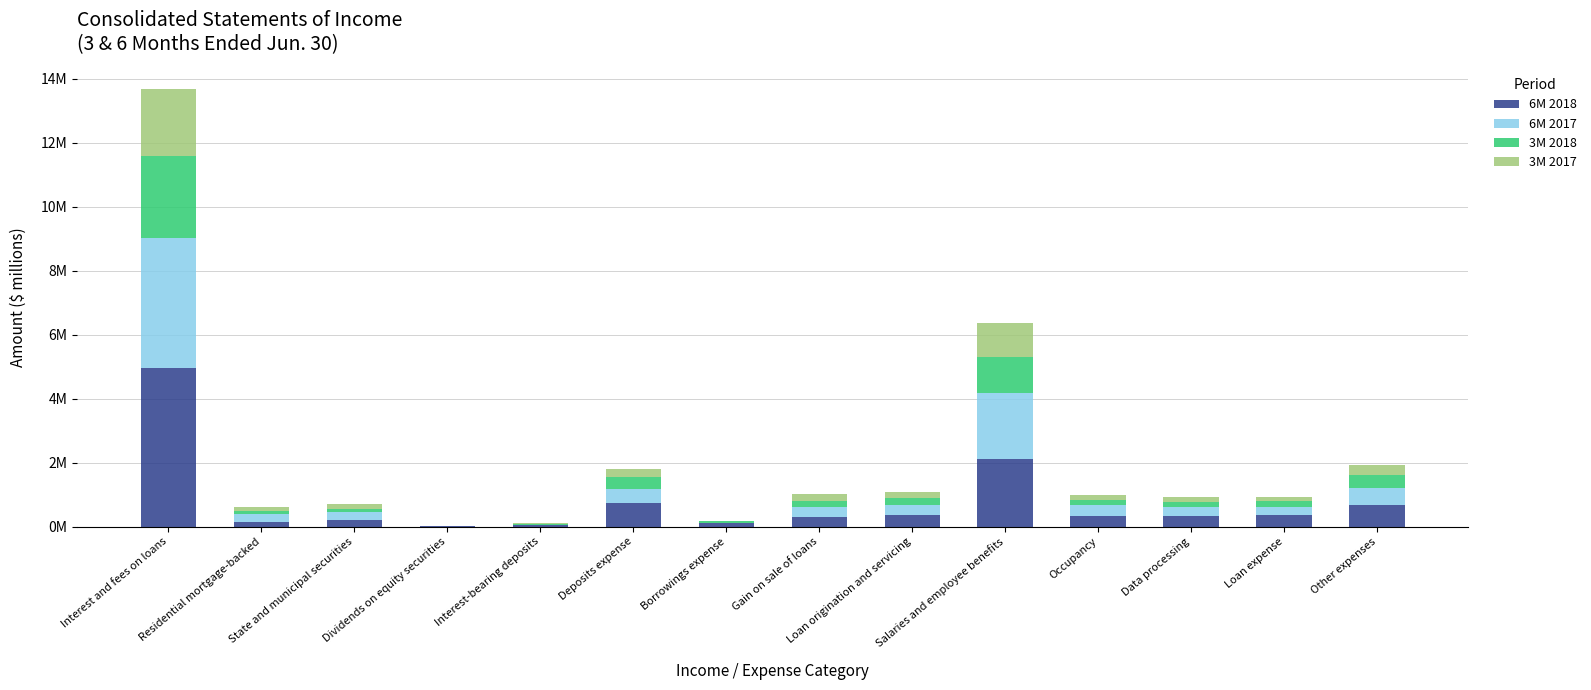

Are the bars grouped side by side (vs. stacked)?

No